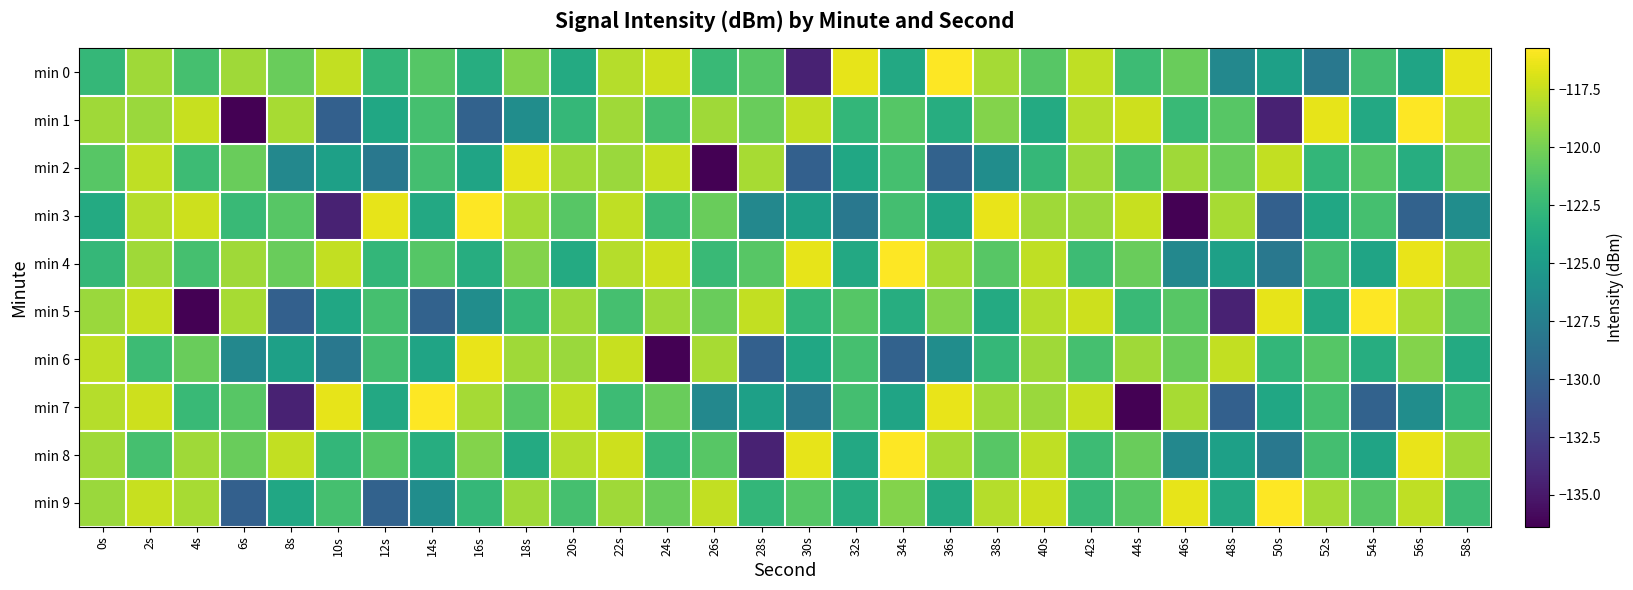

Reading left to right, list all the values displayed in this chart.

min 0: 0s=-122.6	2s=-118.7	4s=-121.9	6s=-118.6	8s=-120.5	10s=-117.6	12s=-122.7	14s=-121.2	16s=-123.5	18s=-119.6	20s=-123.7	22s=-118.1	24s=-117.3	26s=-122.4	28s=-121.1	30s=-134.4	32s=-116.5	34s=-123.9	36s=-115.7	38s=-118.5	40s=-121.1	42s=-117.7	44s=-122.3	46s=-120.4	48s=-126.7	50s=-124.7	52s=-128.1	54s=-121.9	56s=-124.3	58s=-116.4
min 1: 0s=-118.7	2s=-118.8	4s=-117.5	6s=-136.4	8s=-118.4	10s=-130.0	12s=-124.1	14s=-121.8	16s=-129.8	18s=-126.3	20s=-122.6	22s=-118.7	24s=-121.9	26s=-118.6	28s=-120.5	30s=-117.6	32s=-122.7	34s=-121.2	36s=-123.5	38s=-119.6	40s=-123.7	42s=-118.1	44s=-117.3	46s=-122.4	48s=-121.1	50s=-134.4	52s=-116.5	54s=-123.9	56s=-115.7	58s=-118.5
min 2: 0s=-121.1	2s=-117.7	4s=-122.3	6s=-120.4	8s=-126.7	10s=-124.7	12s=-128.1	14s=-121.9	16s=-124.3	18s=-116.4	20s=-118.7	22s=-118.8	24s=-117.5	26s=-136.4	28s=-118.4	30s=-130.0	32s=-124.1	34s=-121.8	36s=-129.8	38s=-126.3	40s=-122.6	42s=-118.7	44s=-121.9	46s=-118.6	48s=-120.5	50s=-117.6	52s=-122.7	54s=-121.2	56s=-123.5	58s=-119.6
min 3: 0s=-123.7	2s=-118.1	4s=-117.3	6s=-122.4	8s=-121.1	10s=-134.4	12s=-116.5	14s=-123.9	16s=-115.7	18s=-118.5	20s=-121.1	22s=-117.7	24s=-122.3	26s=-120.4	28s=-126.7	30s=-124.7	32s=-128.1	34s=-121.9	36s=-124.3	38s=-116.4	40s=-118.7	42s=-118.8	44s=-117.5	46s=-136.4	48s=-118.4	50s=-130.0	52s=-124.1	54s=-121.8	56s=-129.8	58s=-126.3
min 4: 0s=-122.6	2s=-118.7	4s=-121.9	6s=-118.6	8s=-120.5	10s=-117.6	12s=-122.7	14s=-121.2	16s=-123.5	18s=-119.6	20s=-123.7	22s=-118.1	24s=-117.3	26s=-122.4	28s=-121.1	30s=-116.5	32s=-123.9	34s=-115.7	36s=-118.5	38s=-121.1	40s=-117.7	42s=-122.3	44s=-120.4	46s=-126.7	48s=-124.7	50s=-128.1	52s=-121.9	54s=-124.3	56s=-116.4	58s=-118.7
min 5: 0s=-118.8	2s=-117.5	4s=-136.4	6s=-118.4	8s=-130.0	10s=-124.1	12s=-121.8	14s=-129.8	16s=-126.3	18s=-122.6	20s=-118.7	22s=-121.9	24s=-118.6	26s=-120.5	28s=-117.6	30s=-122.7	32s=-121.2	34s=-123.5	36s=-119.6	38s=-123.7	40s=-118.1	42s=-117.3	44s=-122.4	46s=-121.1	48s=-134.4	50s=-116.5	52s=-123.9	54s=-115.7	56s=-118.5	58s=-121.1
min 6: 0s=-117.7	2s=-122.3	4s=-120.4	6s=-126.7	8s=-124.7	10s=-128.1	12s=-121.9	14s=-124.3	16s=-116.4	18s=-118.7	20s=-118.8	22s=-117.5	24s=-136.4	26s=-118.4	28s=-130.0	30s=-124.1	32s=-121.8	34s=-129.8	36s=-126.3	38s=-122.6	40s=-118.7	42s=-121.9	44s=-118.6	46s=-120.5	48s=-117.6	50s=-122.7	52s=-121.2	54s=-123.5	56s=-119.6	58s=-123.7
min 7: 0s=-118.1	2s=-117.3	4s=-122.4	6s=-121.1	8s=-134.4	10s=-116.5	12s=-123.9	14s=-115.7	16s=-118.5	18s=-121.1	20s=-117.7	22s=-122.3	24s=-120.4	26s=-126.7	28s=-124.7	30s=-128.1	32s=-121.9	34s=-124.3	36s=-116.4	38s=-118.7	40s=-118.8	42s=-117.5	44s=-136.4	46s=-118.4	48s=-130.0	50s=-124.1	52s=-121.8	54s=-129.8	56s=-126.3	58s=-122.6
min 8: 0s=-118.7	2s=-121.9	4s=-118.6	6s=-120.5	8s=-117.6	10s=-122.7	12s=-121.2	14s=-123.5	16s=-119.6	18s=-123.7	20s=-118.1	22s=-117.3	24s=-122.4	26s=-121.1	28s=-134.4	30s=-116.5	32s=-123.9	34s=-115.7	36s=-118.5	38s=-121.1	40s=-117.7	42s=-122.3	44s=-120.4	46s=-126.7	48s=-124.7	50s=-128.1	52s=-121.9	54s=-124.3	56s=-116.4	58s=-118.7
min 9: 0s=-118.8	2s=-117.5	4s=-118.4	6s=-130.0	8s=-124.1	10s=-121.8	12s=-129.8	14s=-126.3	16s=-122.6	18s=-118.7	20s=-121.9	22s=-118.6	24s=-120.5	26s=-117.6	28s=-122.7	30s=-121.2	32s=-123.5	34s=-119.6	36s=-123.7	38s=-118.1	40s=-117.3	42s=-122.4	44s=-121.1	46s=-116.5	48s=-123.9	50s=-115.7	52s=-118.5	54s=-121.1	56s=-117.7	58s=-122.3